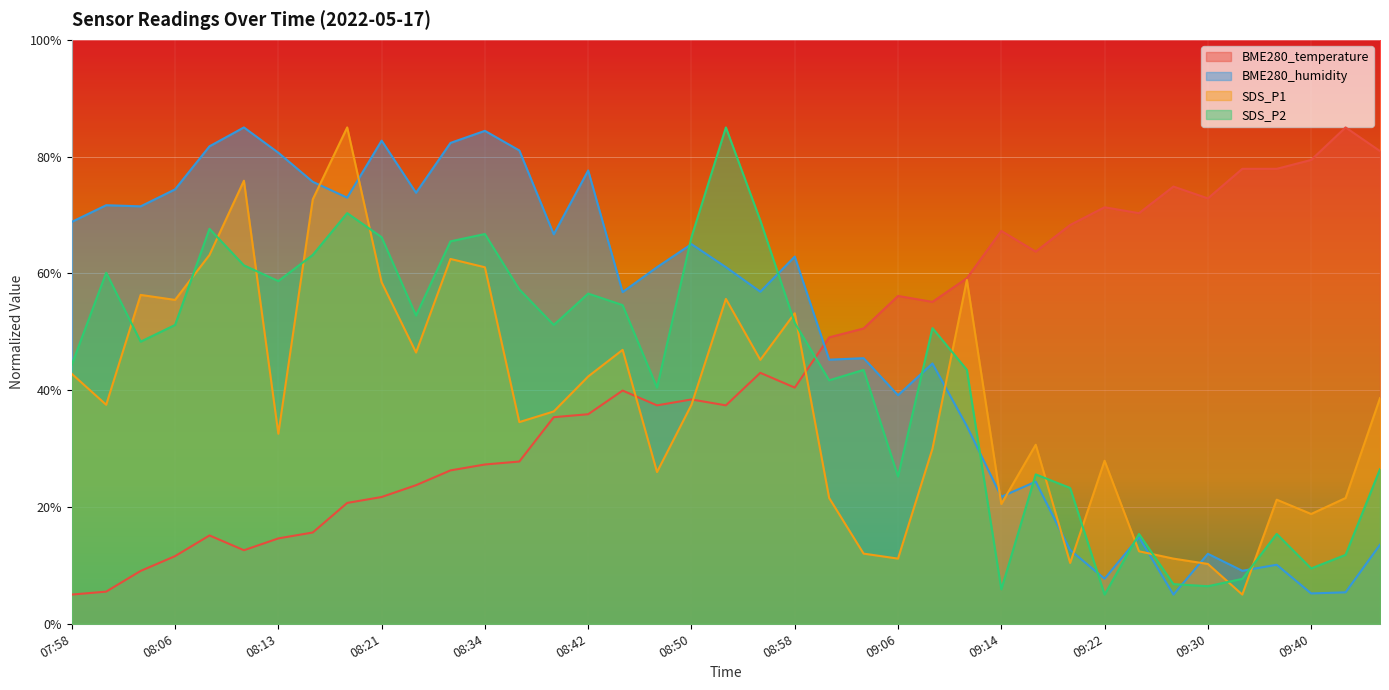

How many times do SDS_P1 and SDS_P2 cross each other?

15